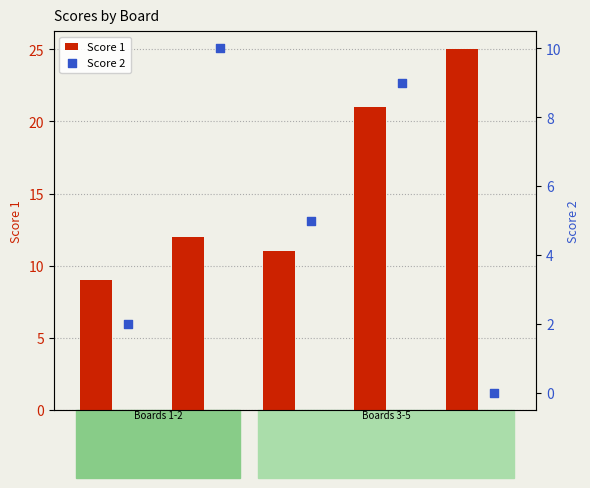

Which series contains the lowest Y value?

Score 2